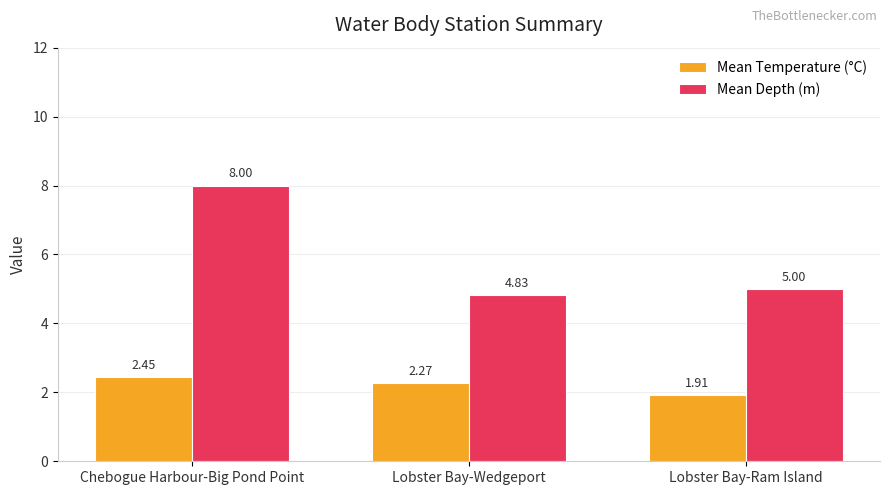

List the series in order of their peak value, highest first.

Mean Depth (m), Mean Temperature (°C)